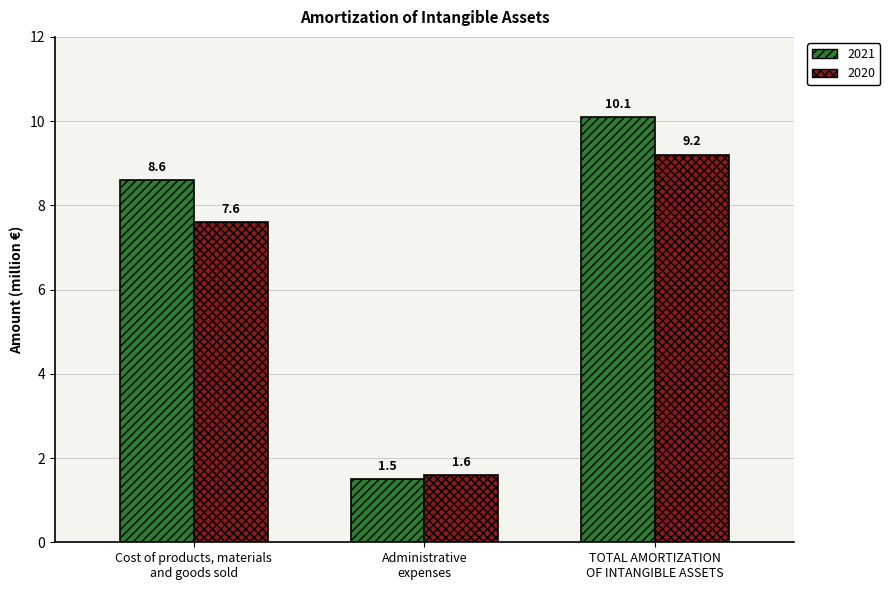

At which label is 2020 closest to 5?

Cost of products, materials
and goods sold